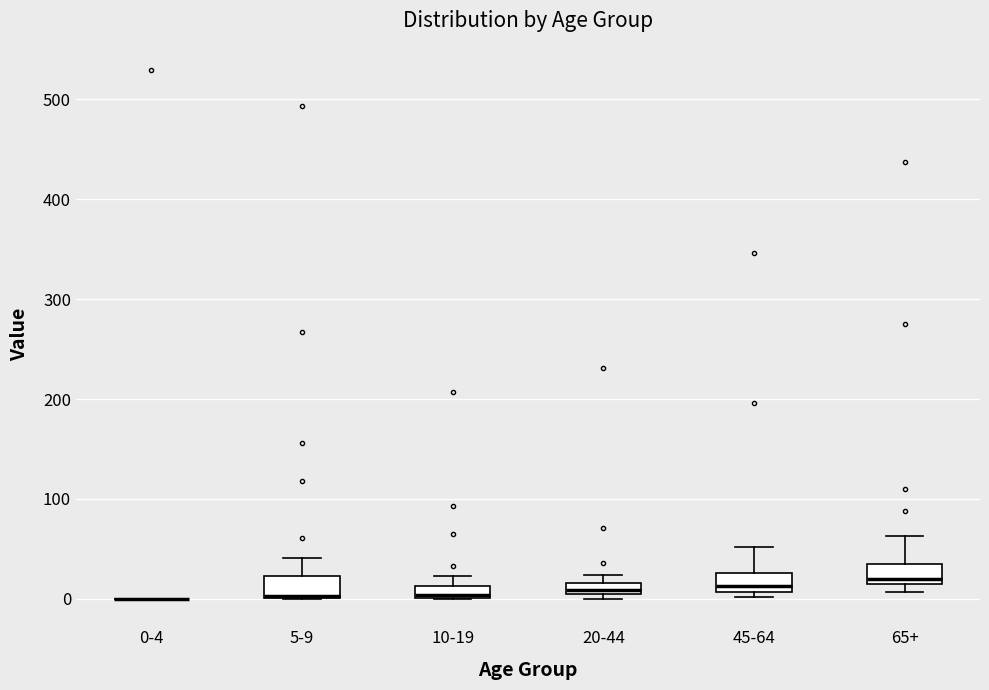

Where does the median line of the box for 20-44 sit on the y-axis? The values are not printed on the chart, so give them approximately, as read against the axis.

10